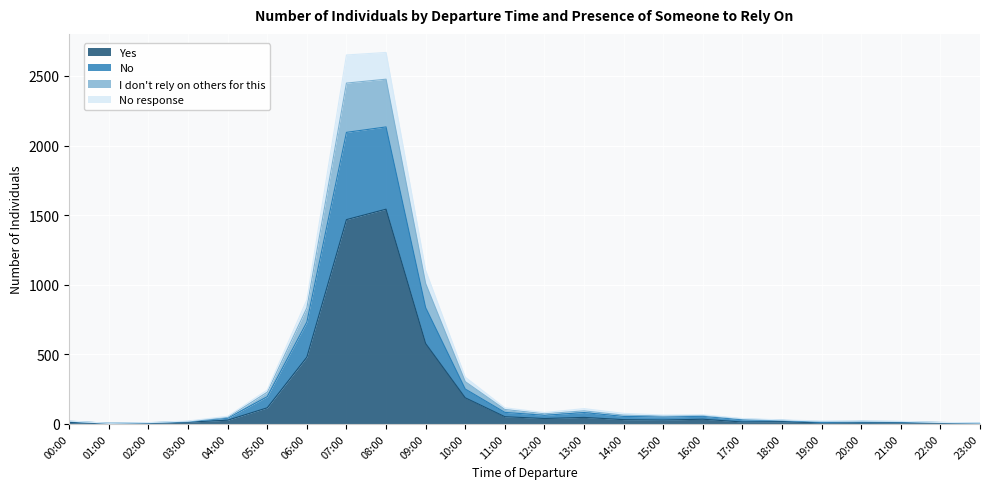

True or false: I don't rely on others for this and Yes intersect in this chart.

False